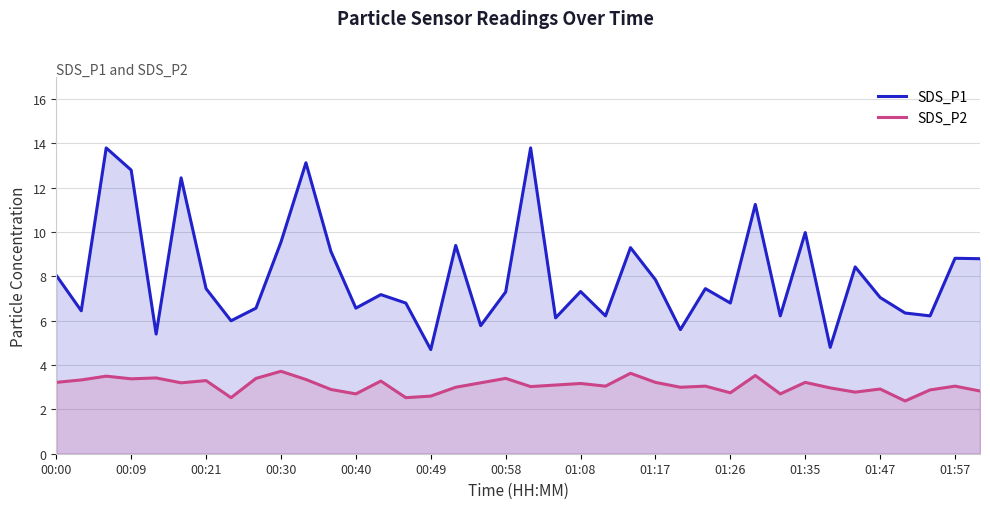

What is the smallest value displayed?

2.4